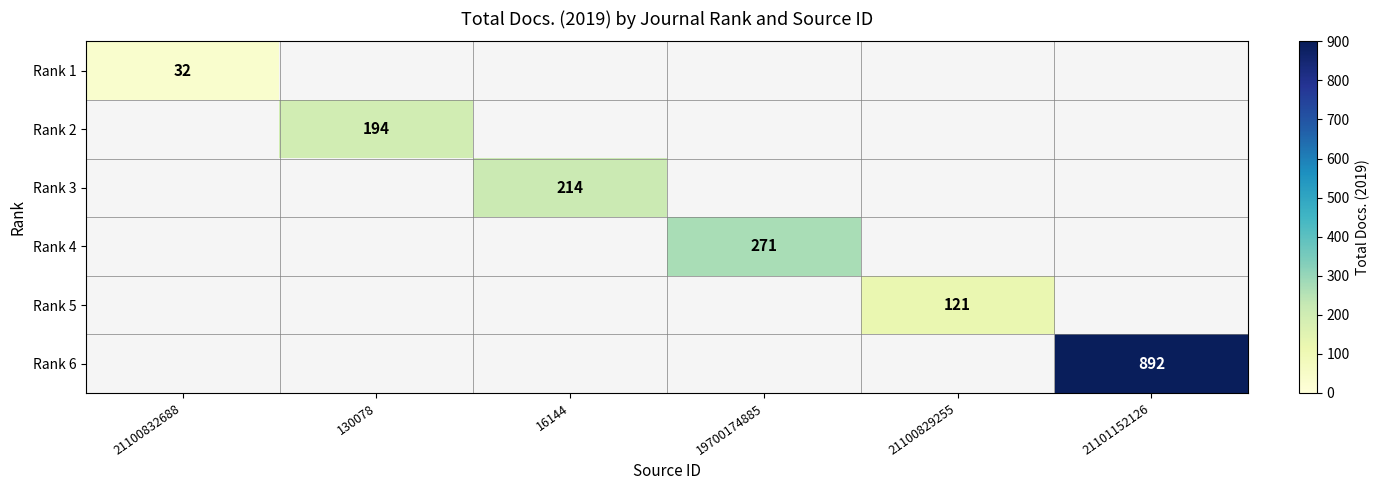

Is it true that Rank 5 equals 170 at 21100829255?

False